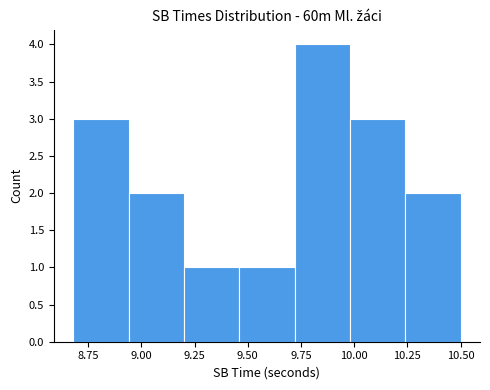

Reading left to right, transcribe this chart: for each bar, give the range it covers on the x-axis and its height. Neither the bar edges nor the heights are printed on the chart, so give them approximately, as read against the axes.

8.68 to 8.94: 3
8.94 to 9.20: 2
9.20 to 9.46: 1
9.46 to 9.72: 1
9.72 to 9.98: 4
9.98 to 10.24: 3
10.24 to 10.50: 2